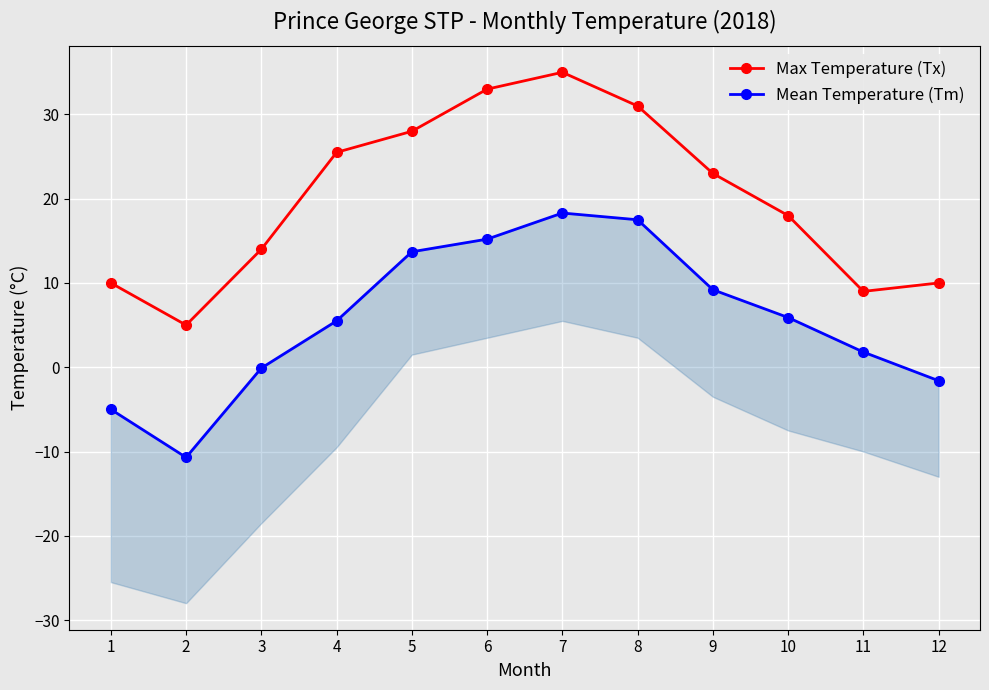

What is the difference between the second highest and second lowest values in the Max Temperature (Tx) series?

24.0